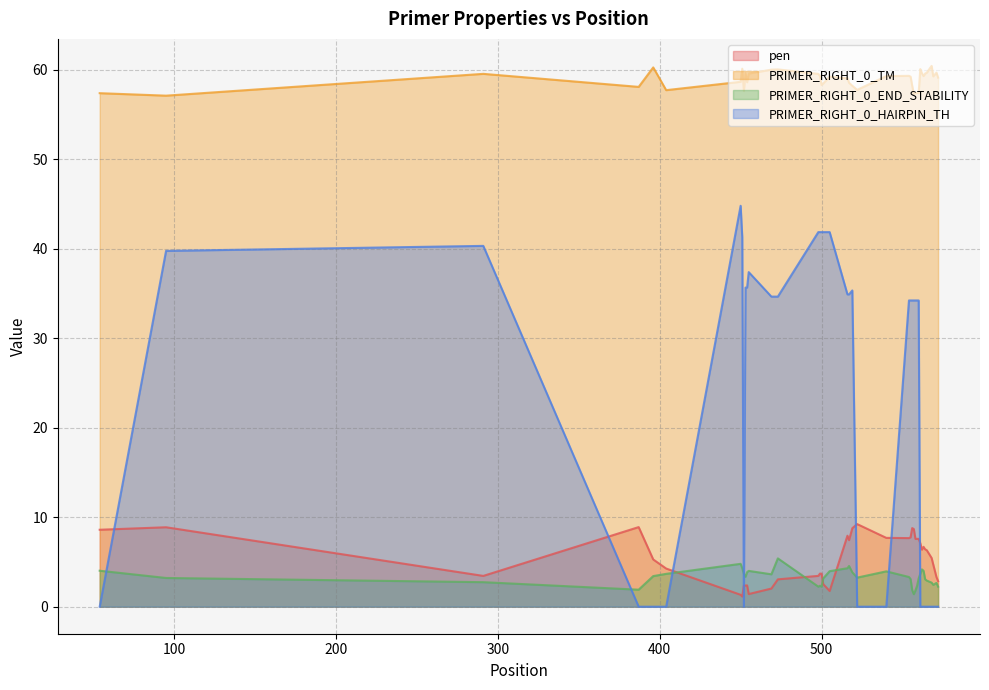

How many interior local peaks does the PRIMER_RIGHT_0_END_STABILITY series have?

8